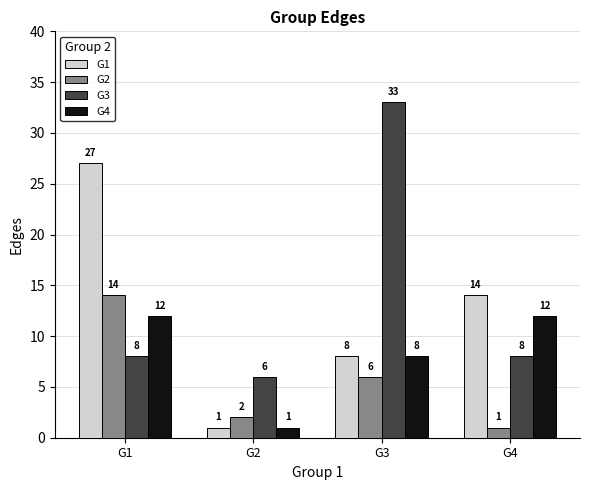

Rank the series by their maximum value, from highest to lowest.

G3, G1, G2, G4